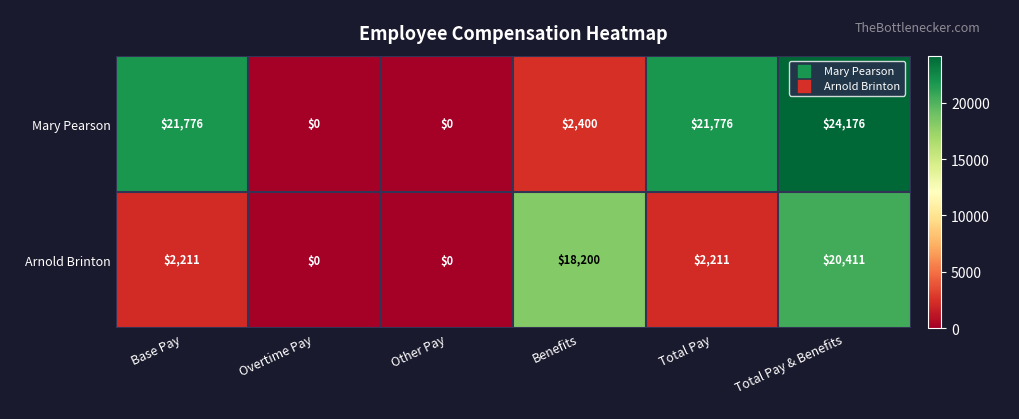

Is it true that Mary Pearson equals 2400 at Benefits?

True